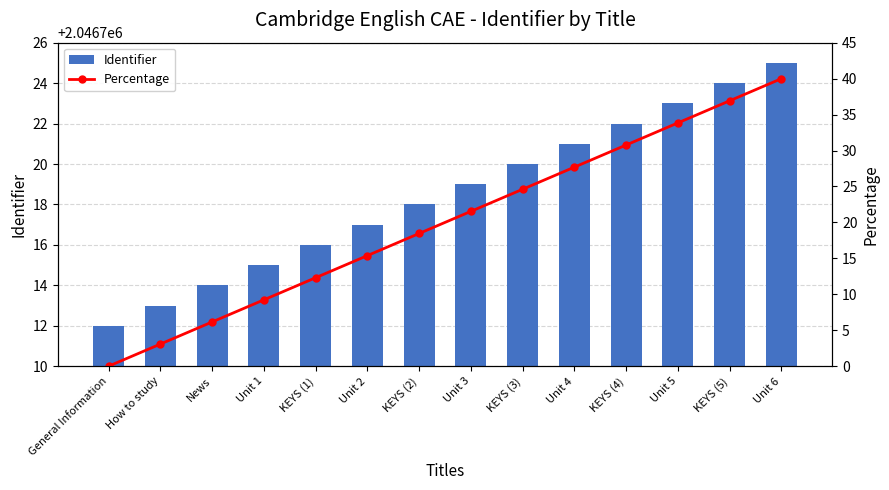

What is the approximate value of Identifier at How to study?

2046713